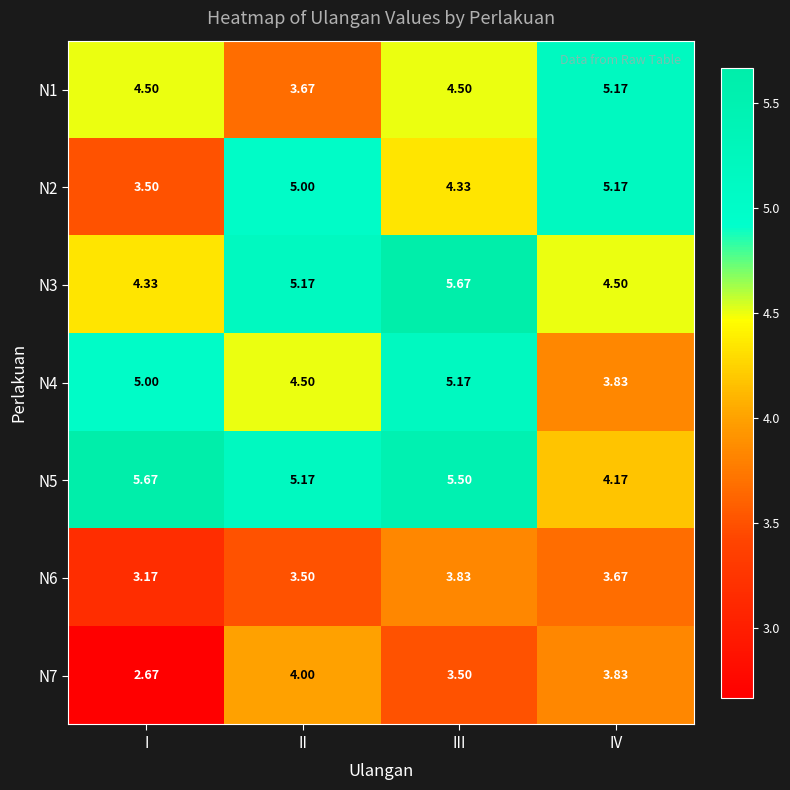

Which category has the lowest value across all series?

I